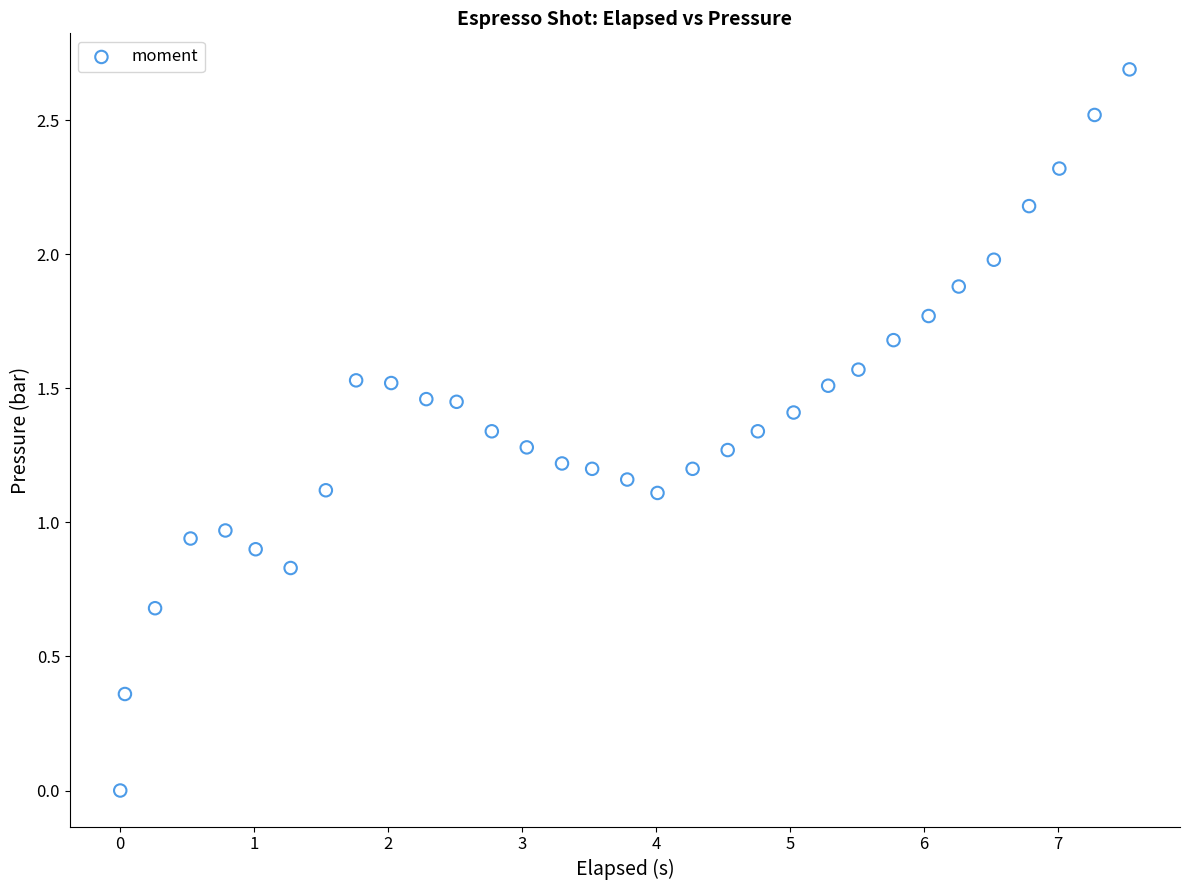

What is the range of X values (max minus min)?

7.5